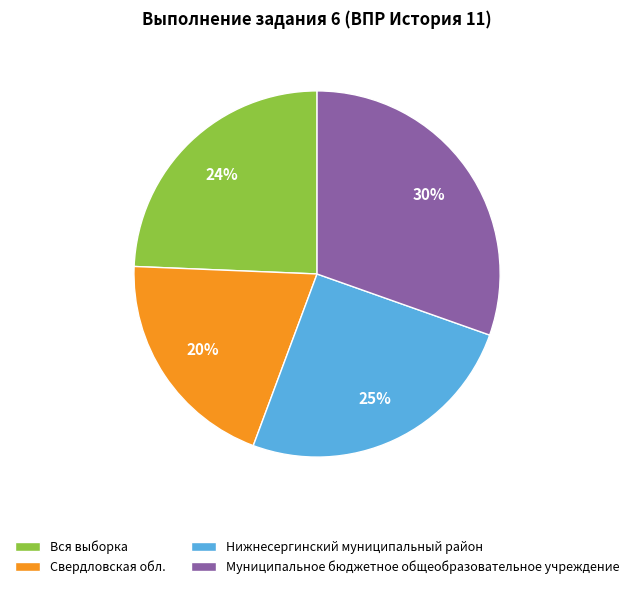

What is the largest slice in the pie chart?

Муниципальное бюджетное общеобразовательное учреждение